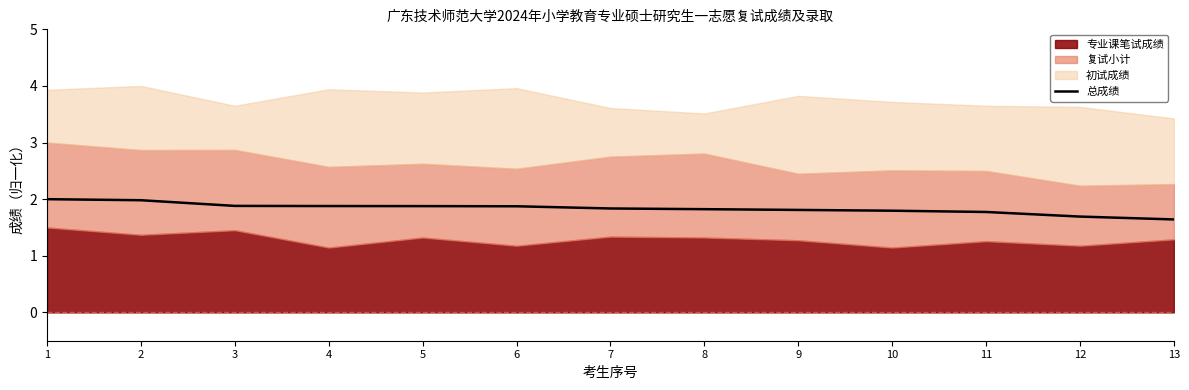

Is it true that 总成绩 equals 1.8 at 9?

True